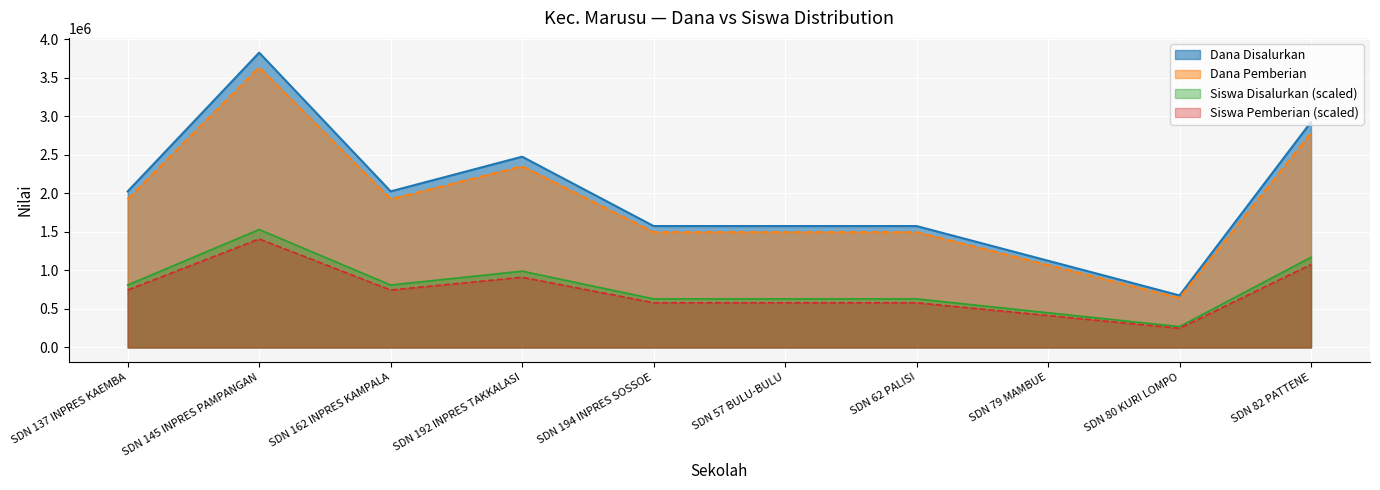

What is the sum of all Dana Disalurkan values?

19800000